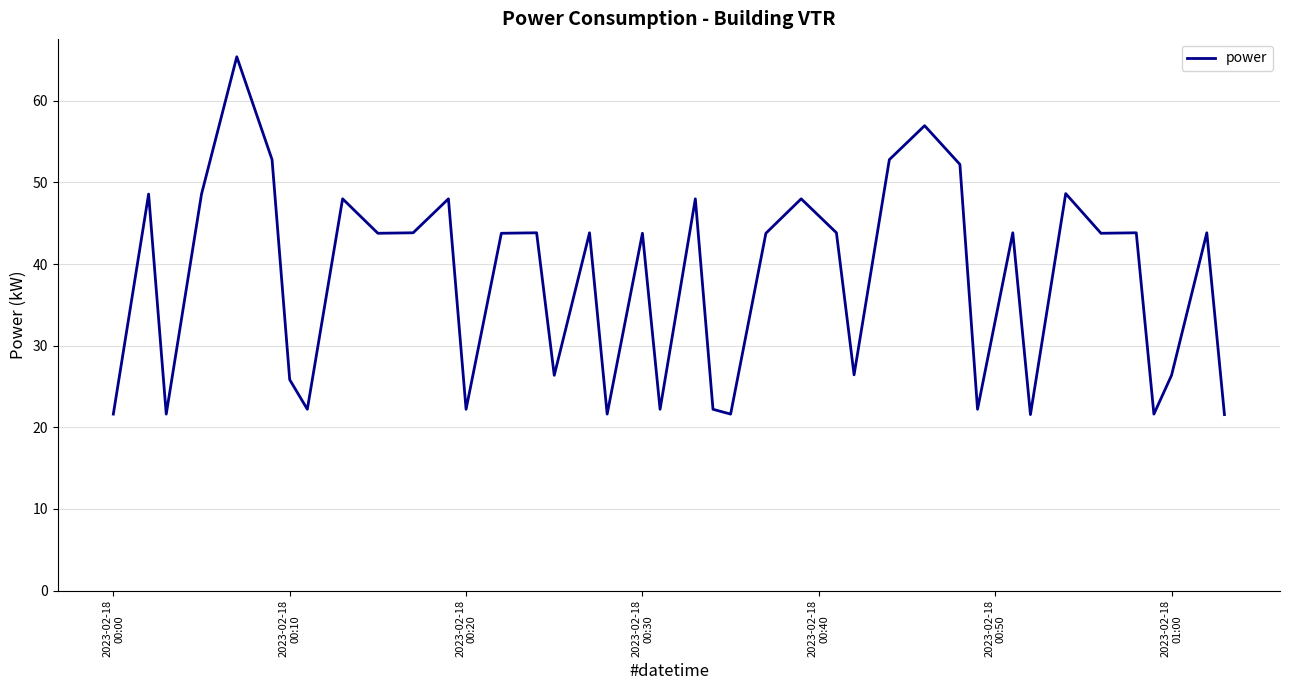

What is the maximum value shown in the chart?

65.4